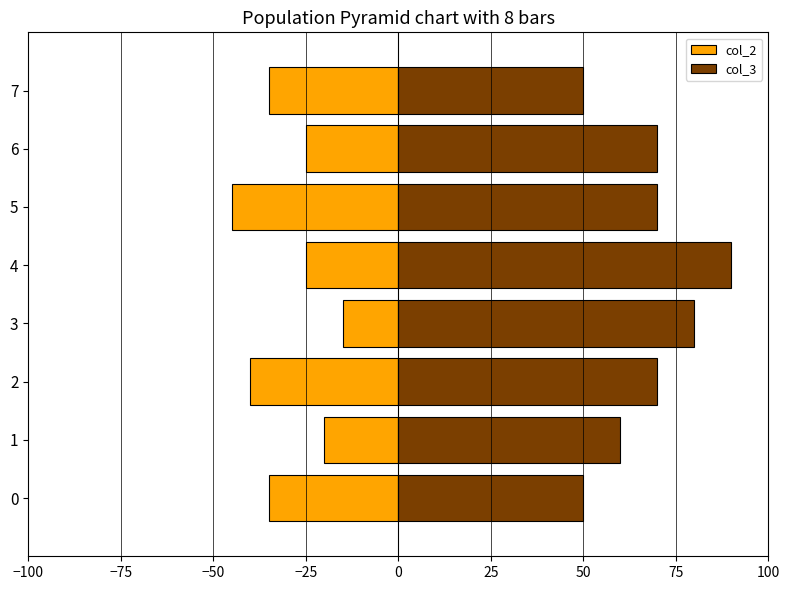

The value of col_3 at 0 is 31. True or false?

False